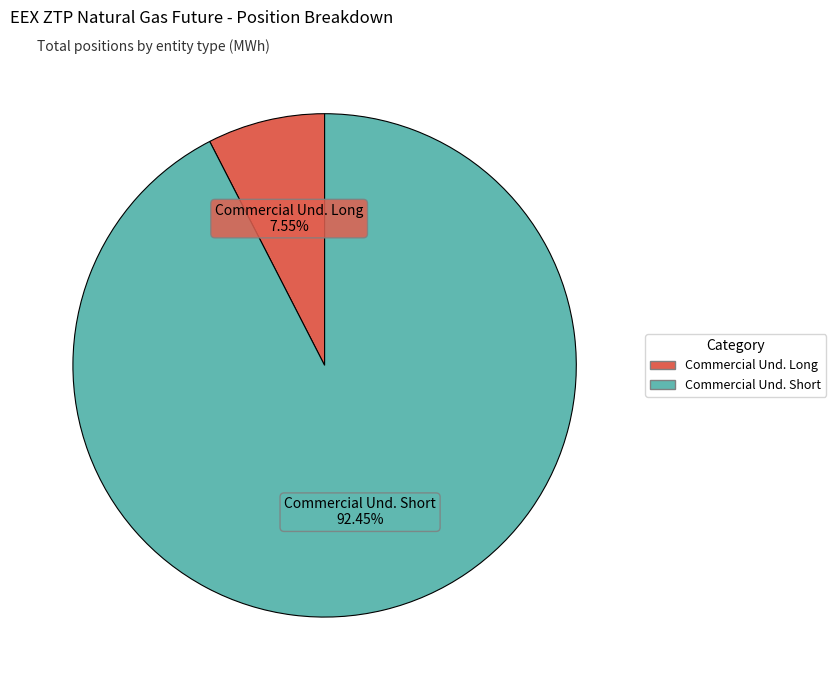

To the nearest percent, what is the average slice percentage?

50%